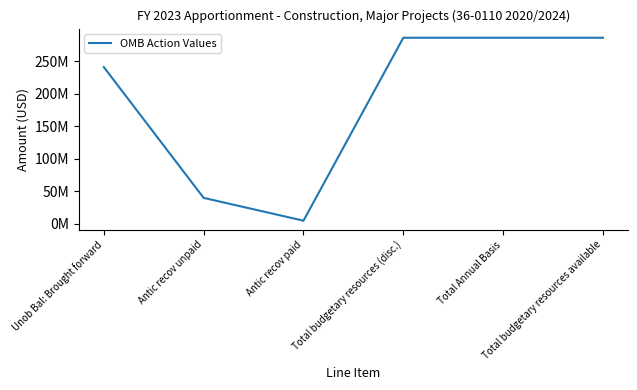

What is the minimum value shown in the chart?

5000000